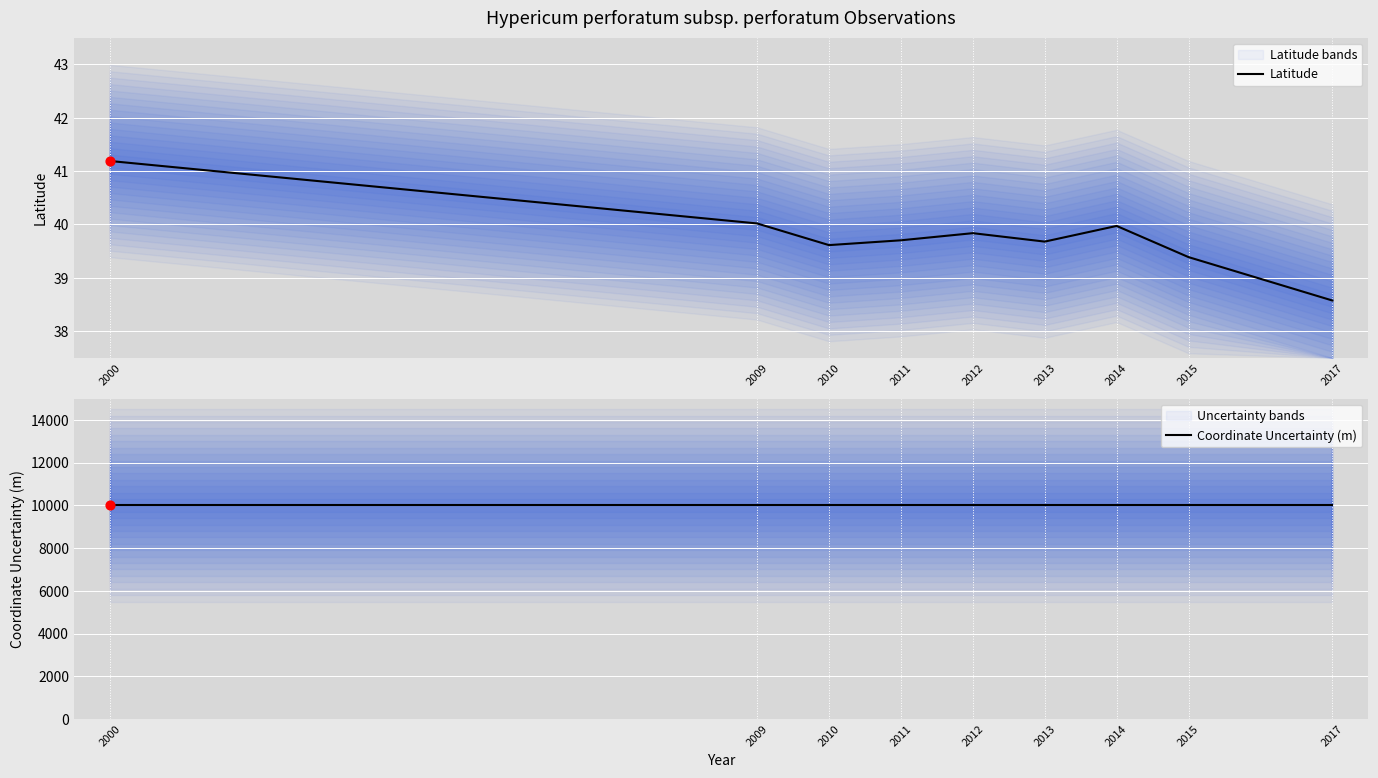

At how many categories does at least one series exceed 6198?

9